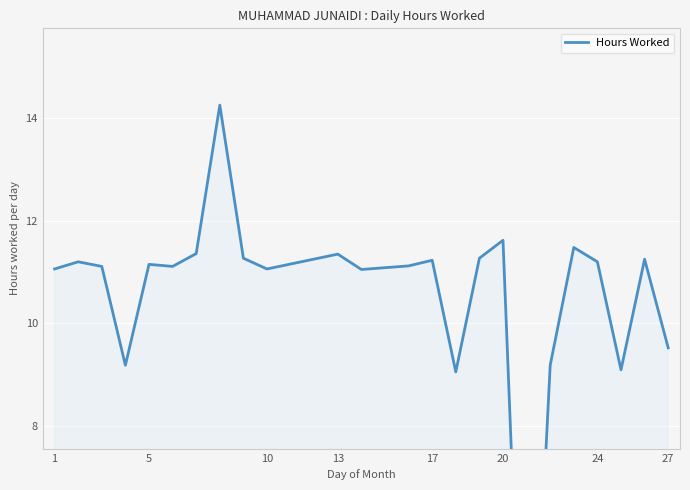

What is the greatest value displayed?

14.3